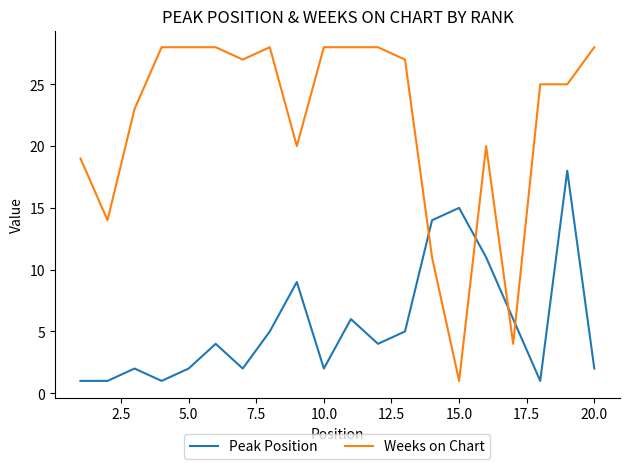

List the series in order of their overall mean, highest first.

Weeks on Chart, Peak Position